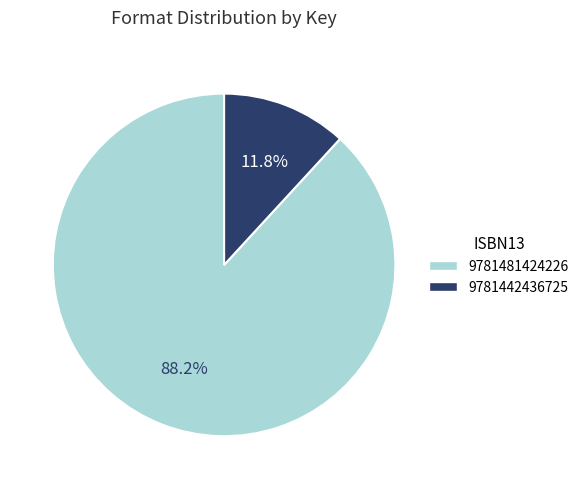

Rank the categories by value from lowest to highest.

9781442436725, 9781481424226